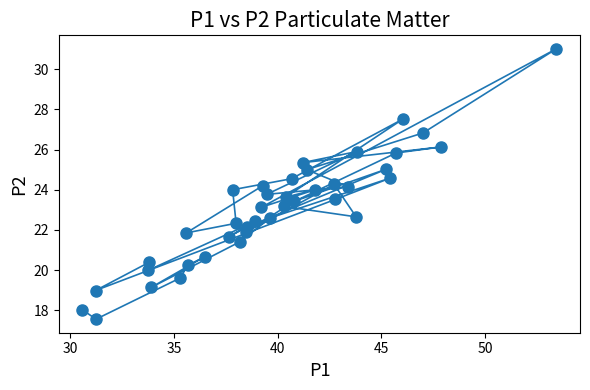

What is the range of Y values (max minus min)?

13.5